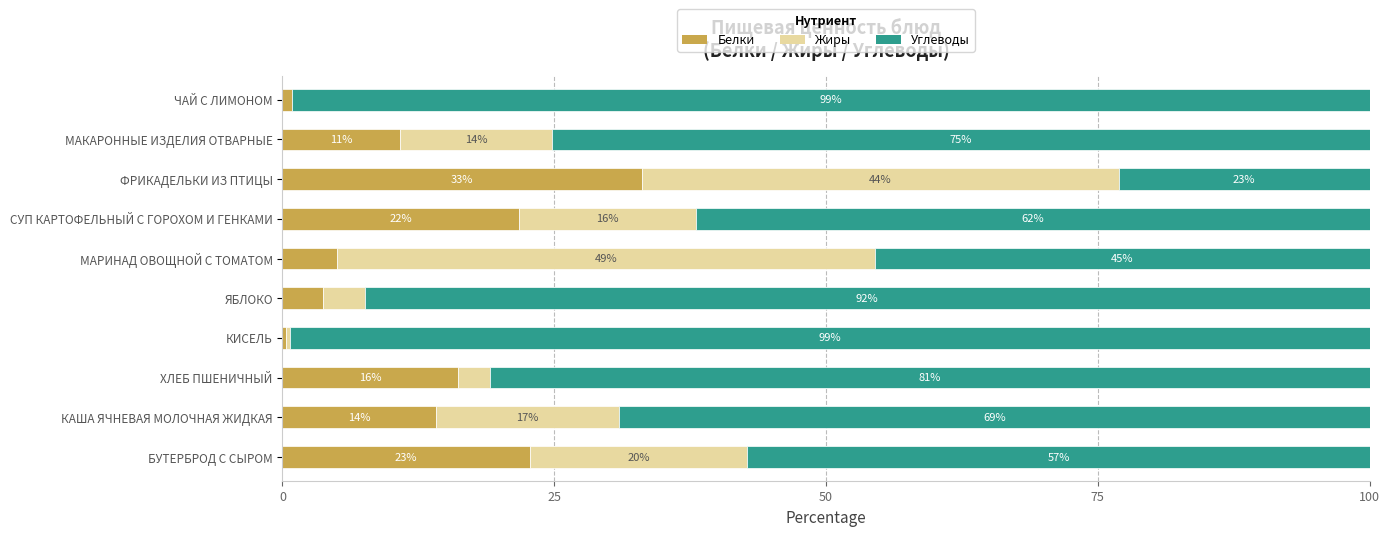

What is the total value across all series at ЧАЙ С ЛИМОНОМ?

100.0